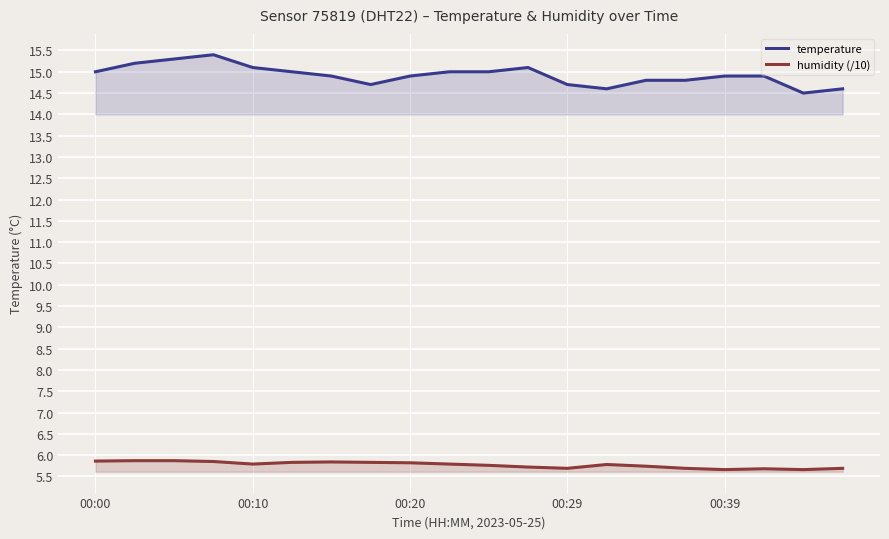

Is it true that humidity (/10) equals 2.8 at 5?

False